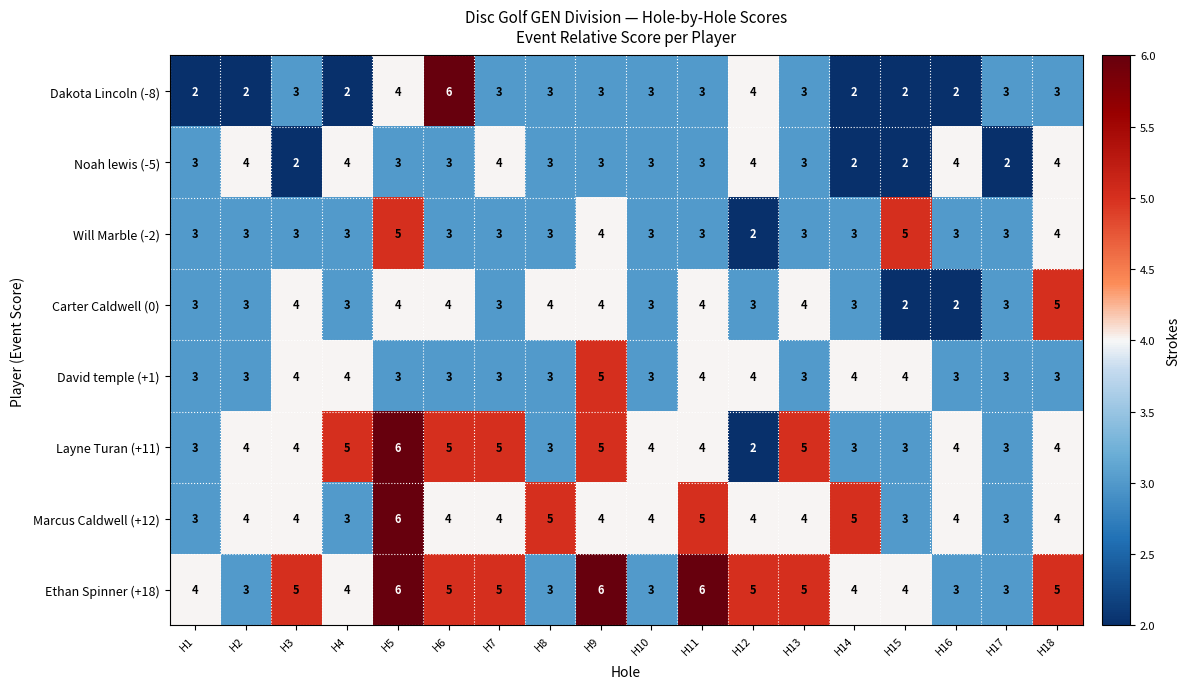

What is the smallest value displayed?

2